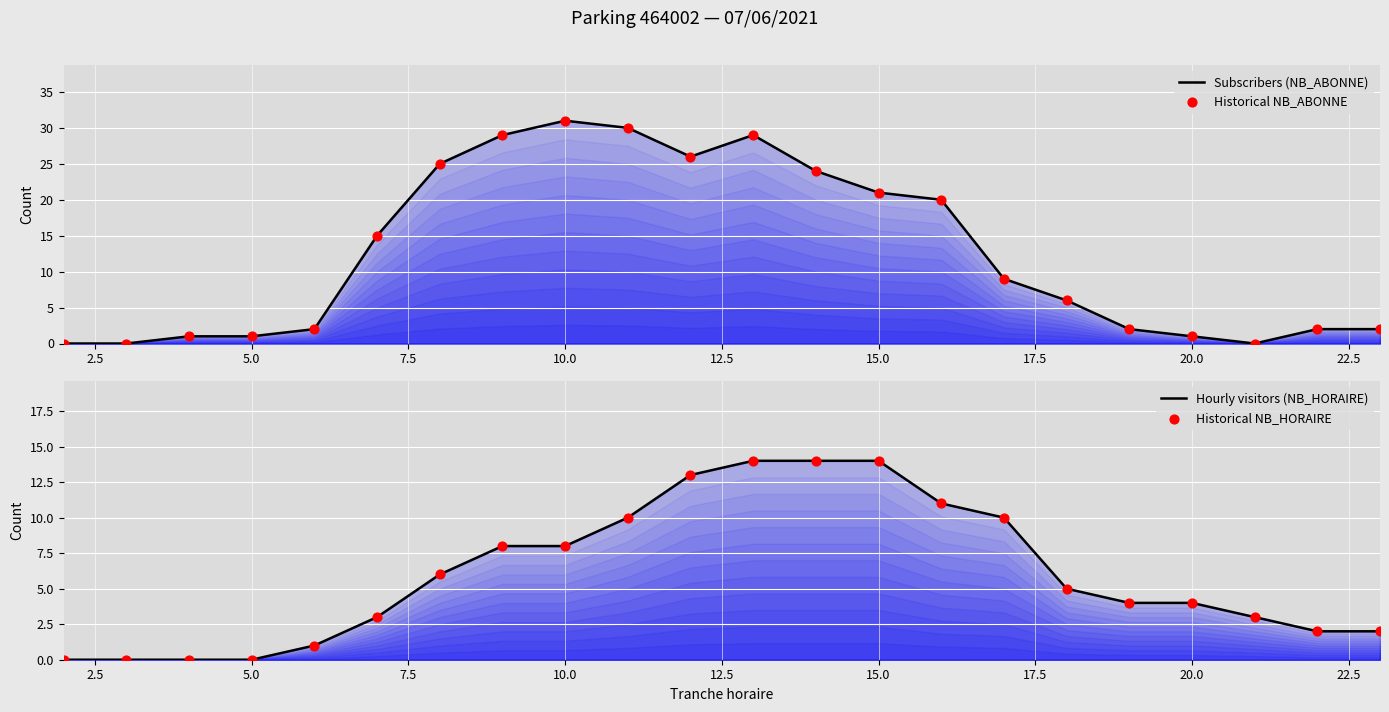

Which series has the largest Y range (max minus min)?

Subscribers (NB_ABONNE)